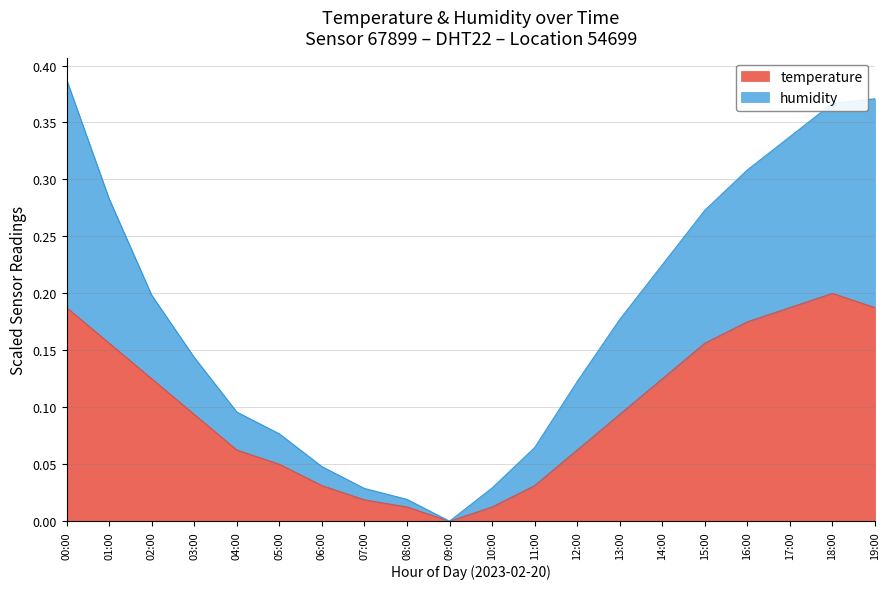

Is it true that temperature equals 0.2 at 18:00?

True